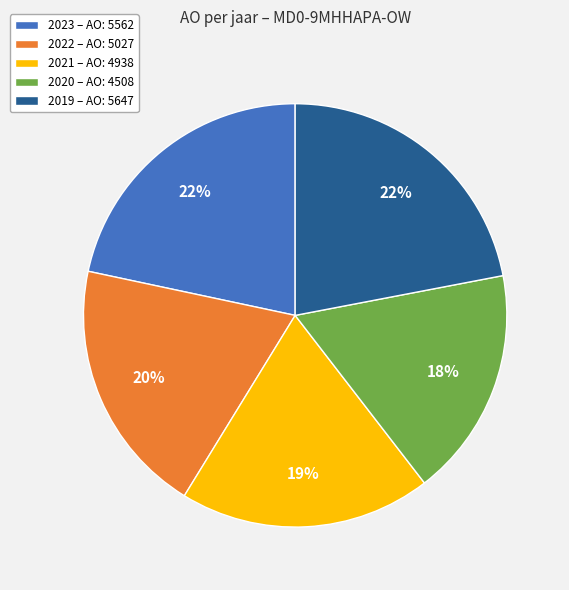

Is there a majority slice in this chart?

No